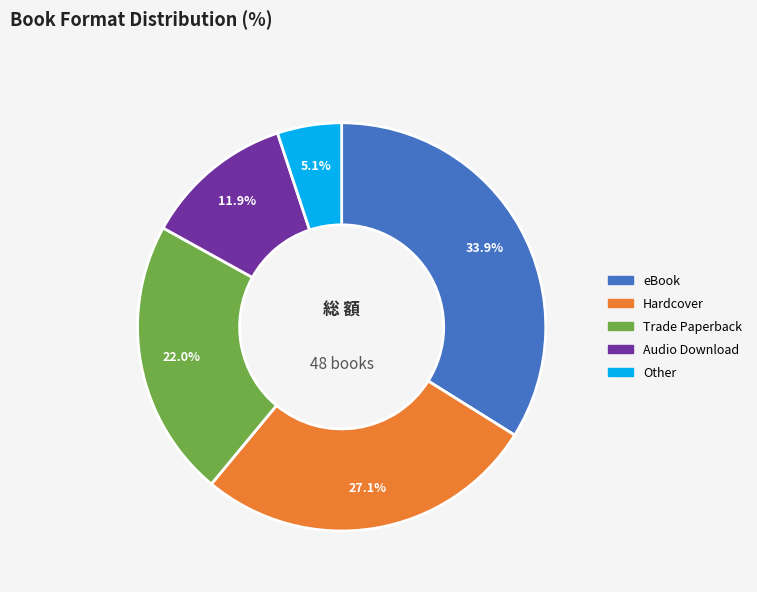

The eBook slice represents 34% of the pie. True or false?

True